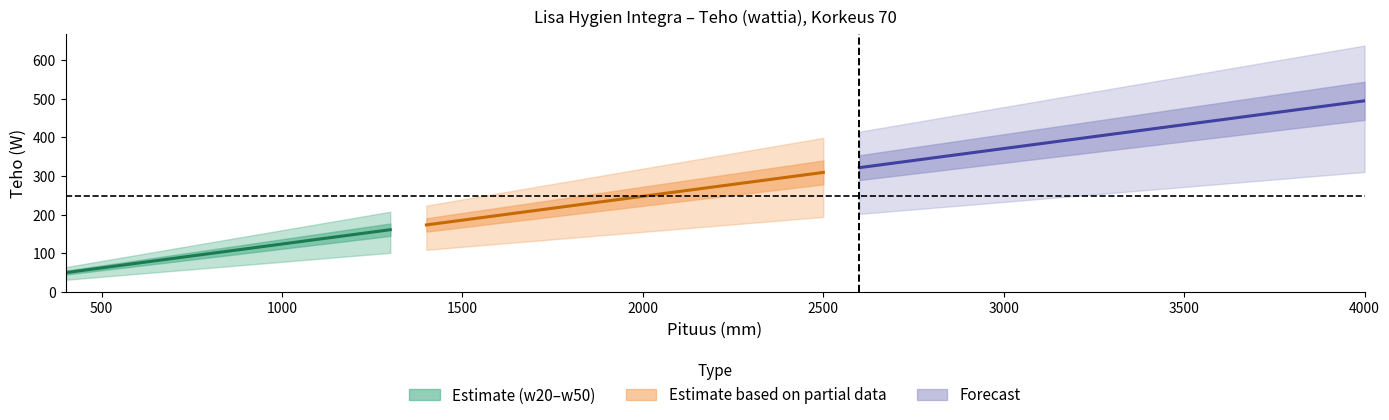

At which category is the sum across all series the highest?

4000